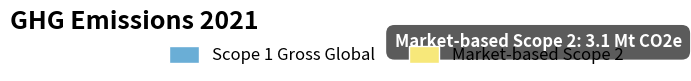

Count the number of slices in the pie.

2